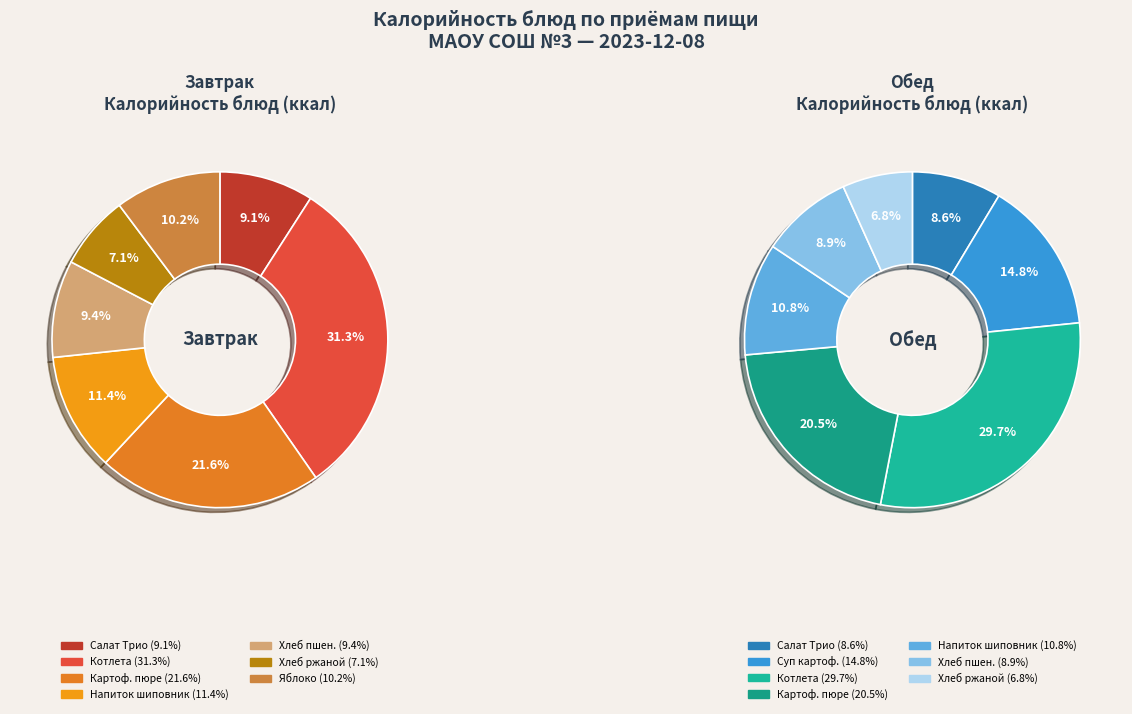

Is Салат Трио (Обед) the majority of the pie?

No